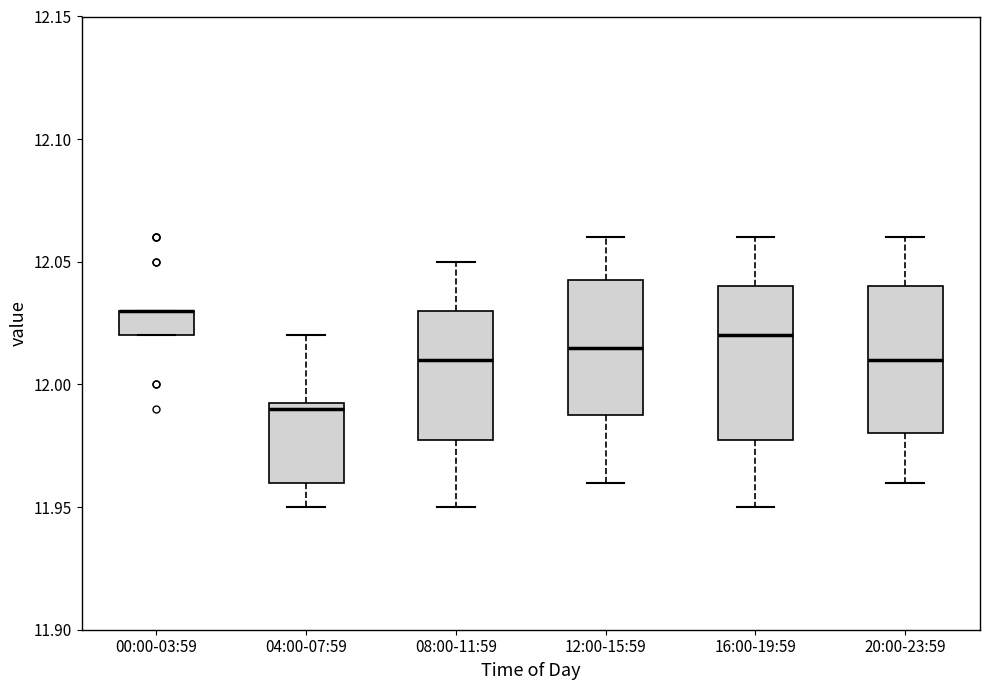

Where is the lower edge of the box for 16:00-19:59 on the y-axis? The values are not printed on the chart, so give them approximately, as read against the axis.

11.980